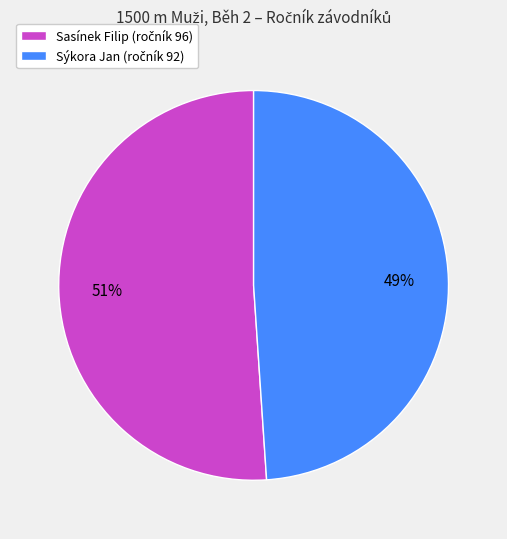

To the nearest percent, what is the average slice percentage?

50%